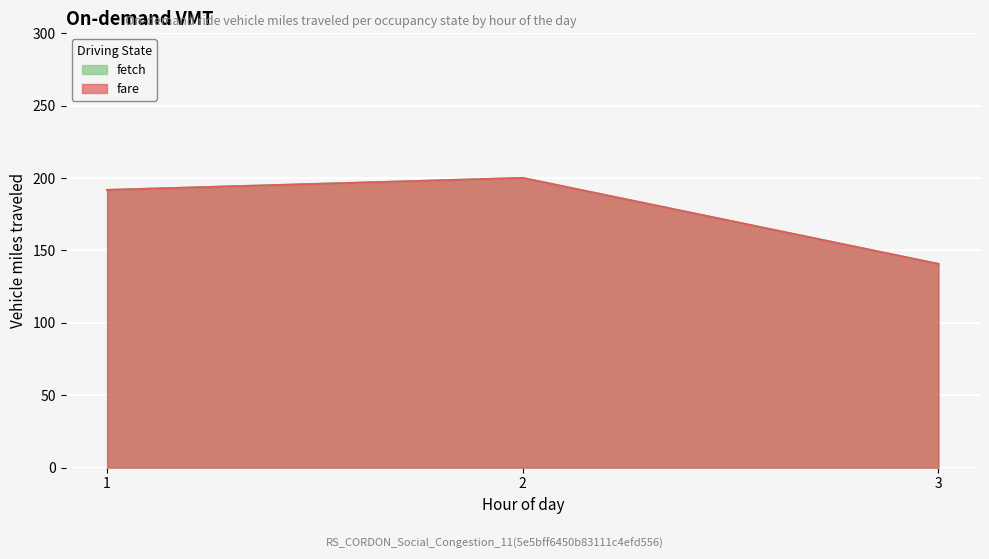

Reading left to right, list all the values displayed in this chart.

fetch: 1=191.7	2=200.0	3=140.6
fare: 1=191.7	2=200.0	3=140.6